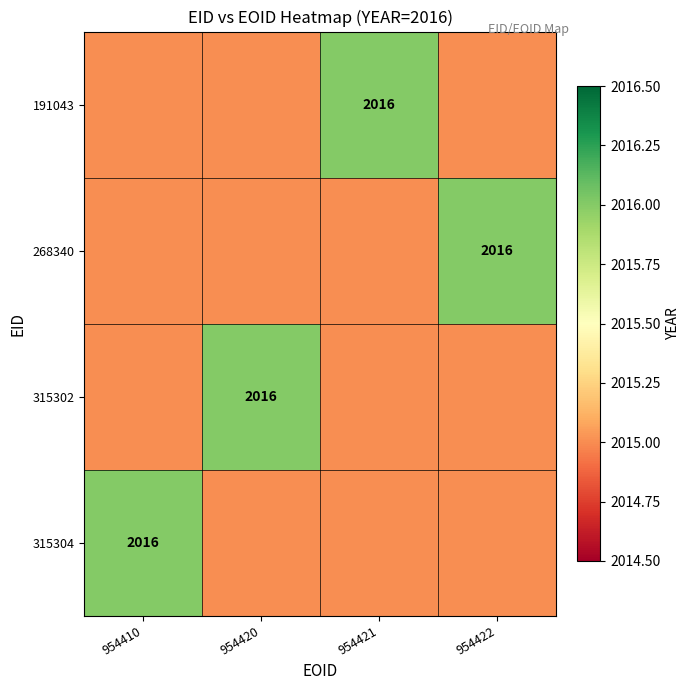

At which category is the sum across all series the highest?

954410